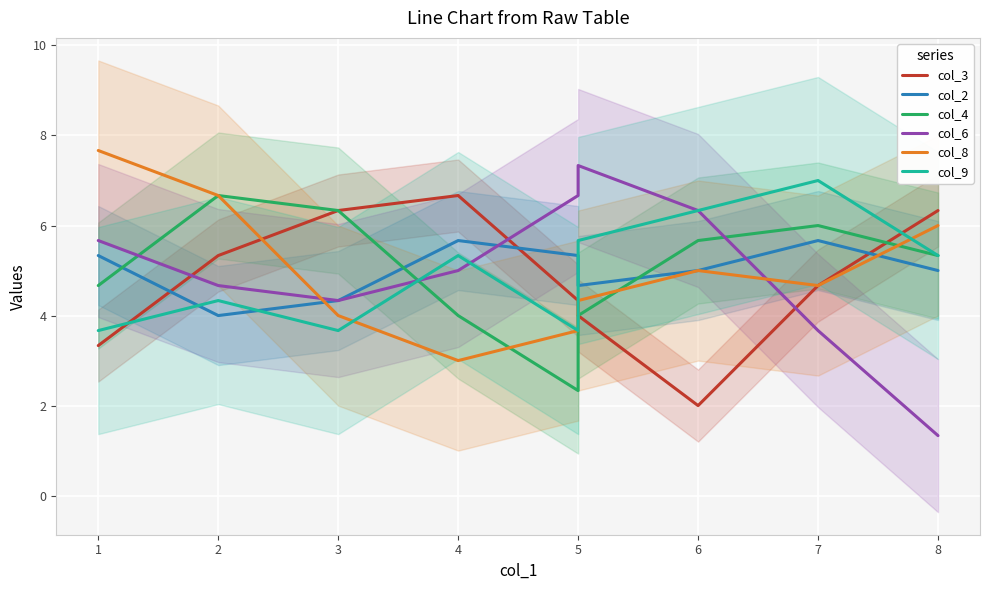

The value of col_8 at 5 is 2.1. True or false?

False